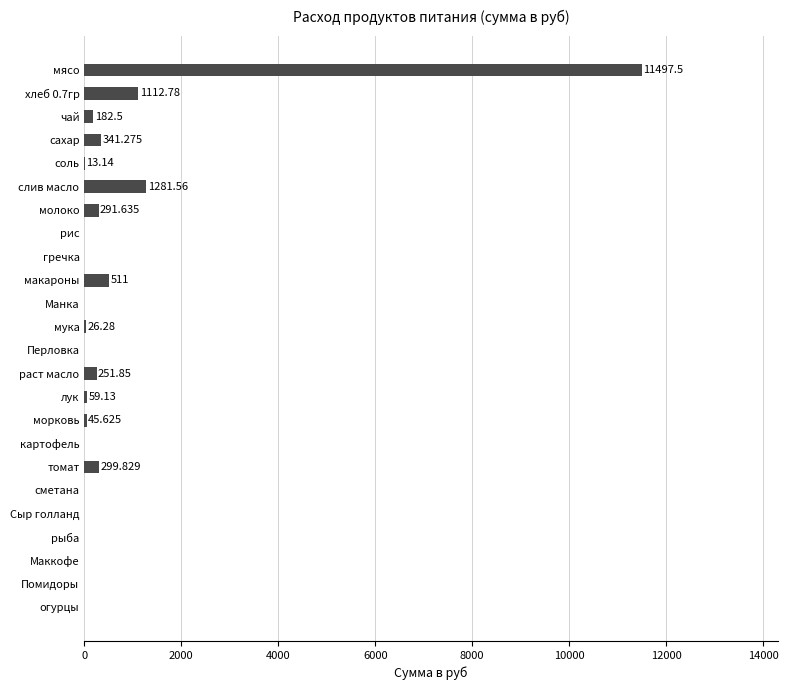

Are the bars horizontal?

Yes